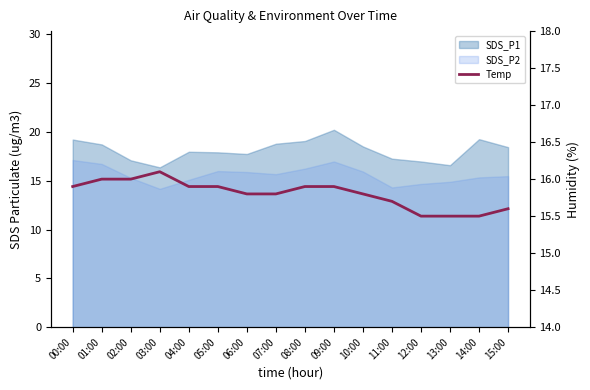

Which label corresponds to the smallest value in the chart?

12:00